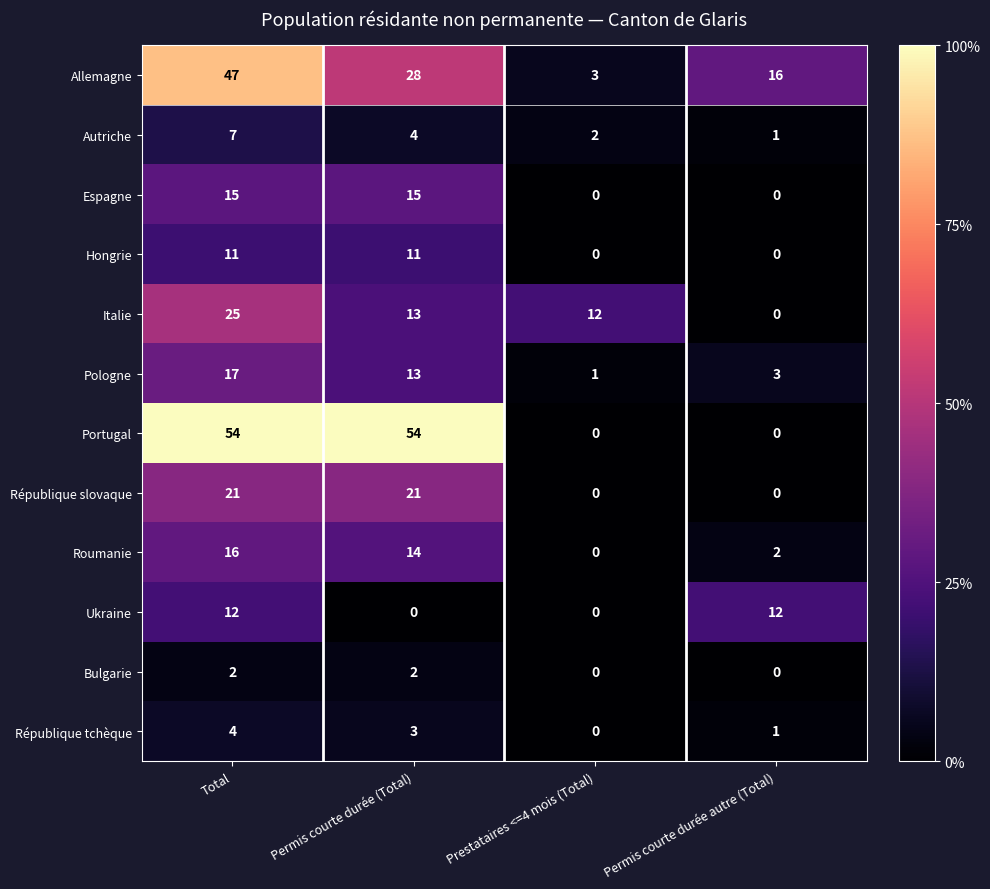

Which series has the widest spread of values?

Portugal